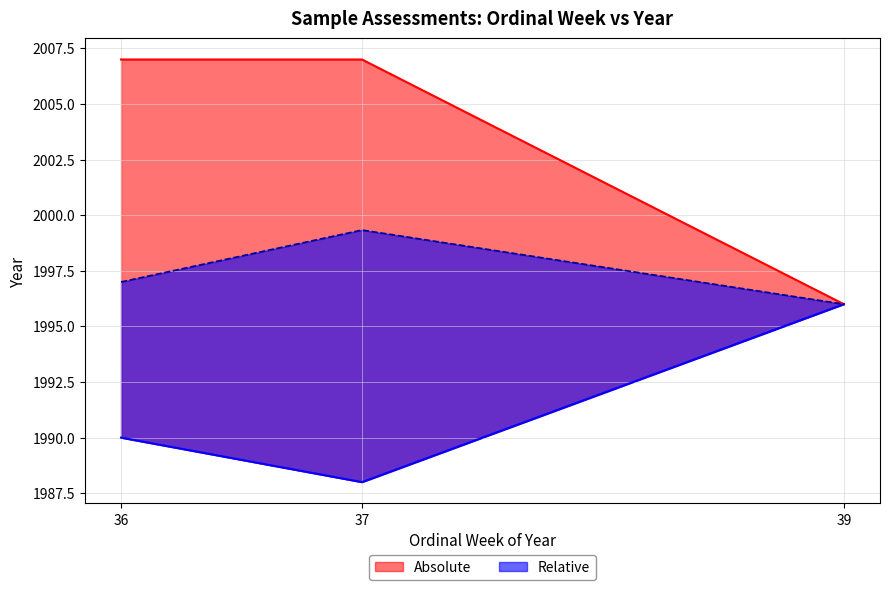

Where is the first local maximum?

36